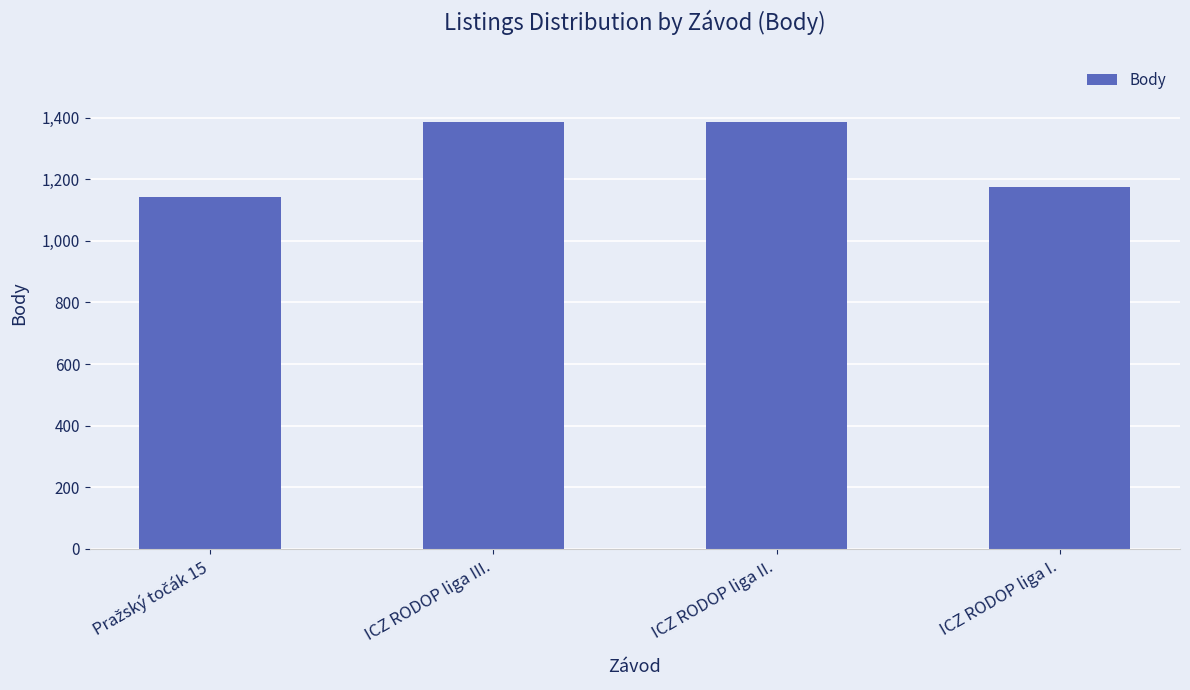

What is the difference between the maximum and minimum values?

243